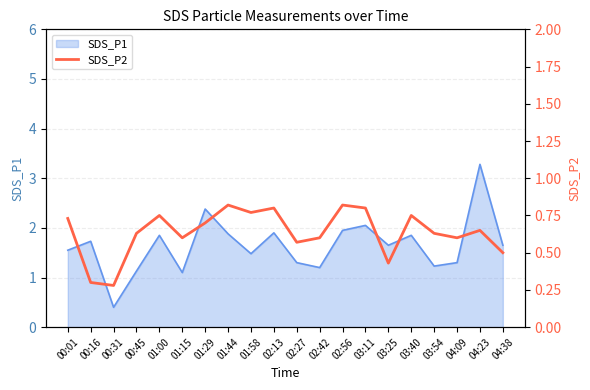

What is the smallest value displayed?

0.3